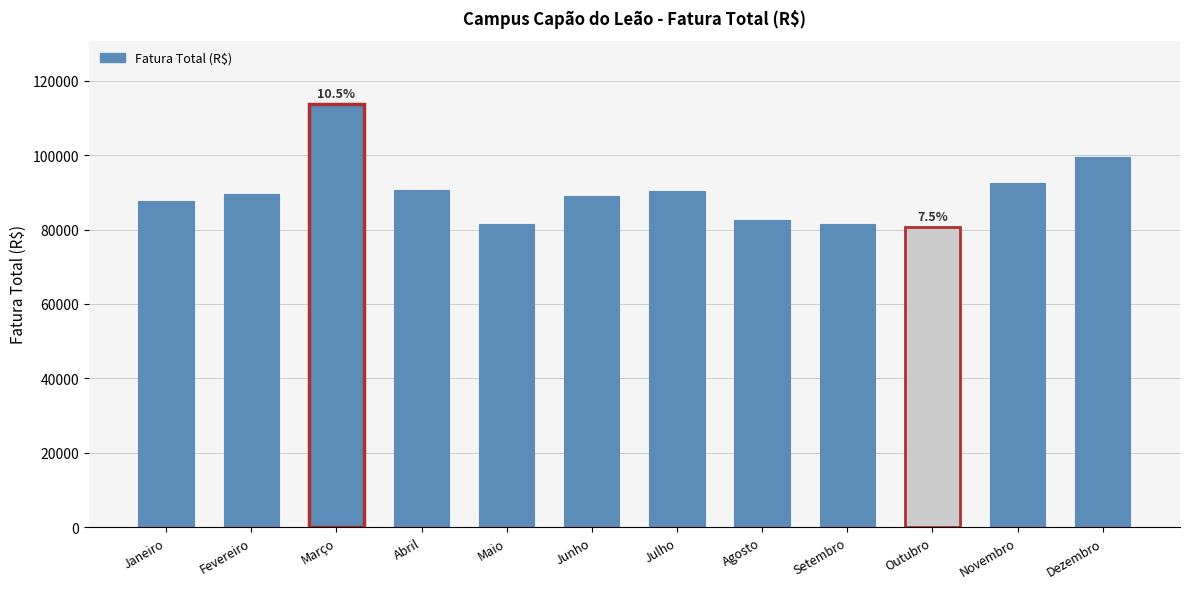

What is the change in value from Junho to Setembro?

-7663.3